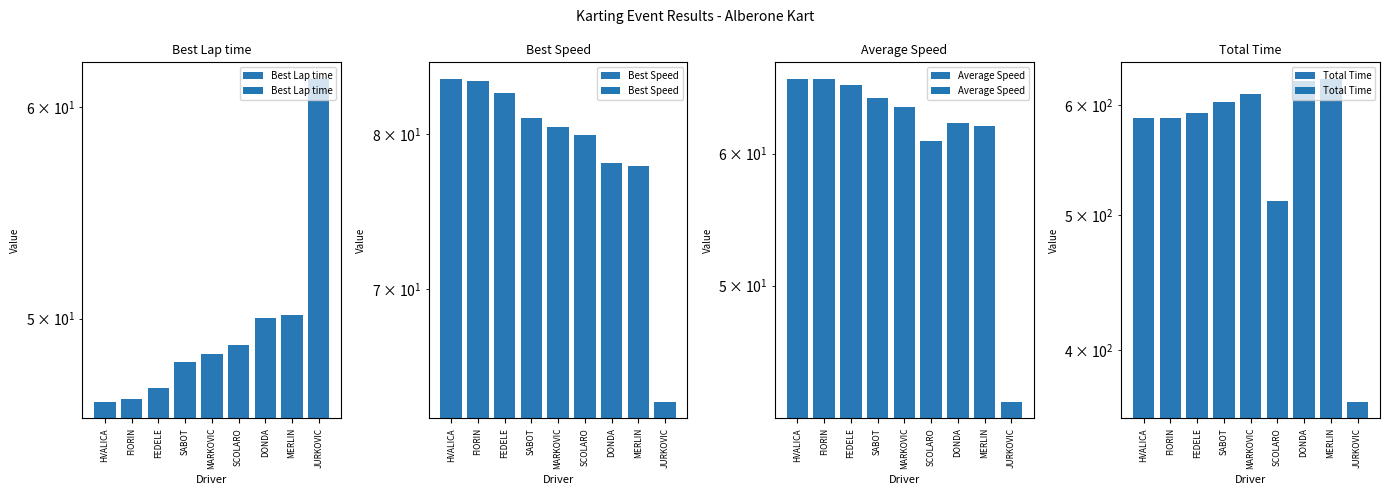

What is the difference between the second highest and second lowest values in the Best Lap time series?

3.5